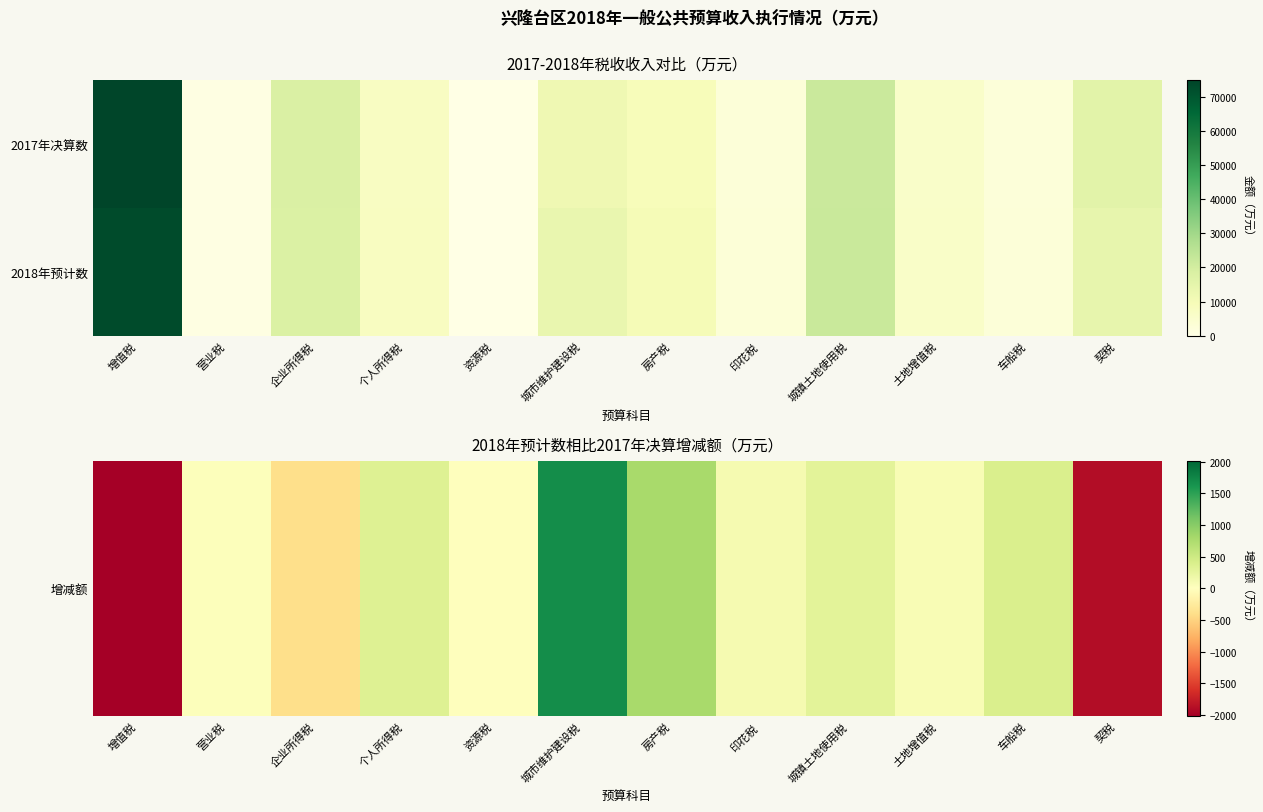

What is the maximum value shown in the chart?

73000